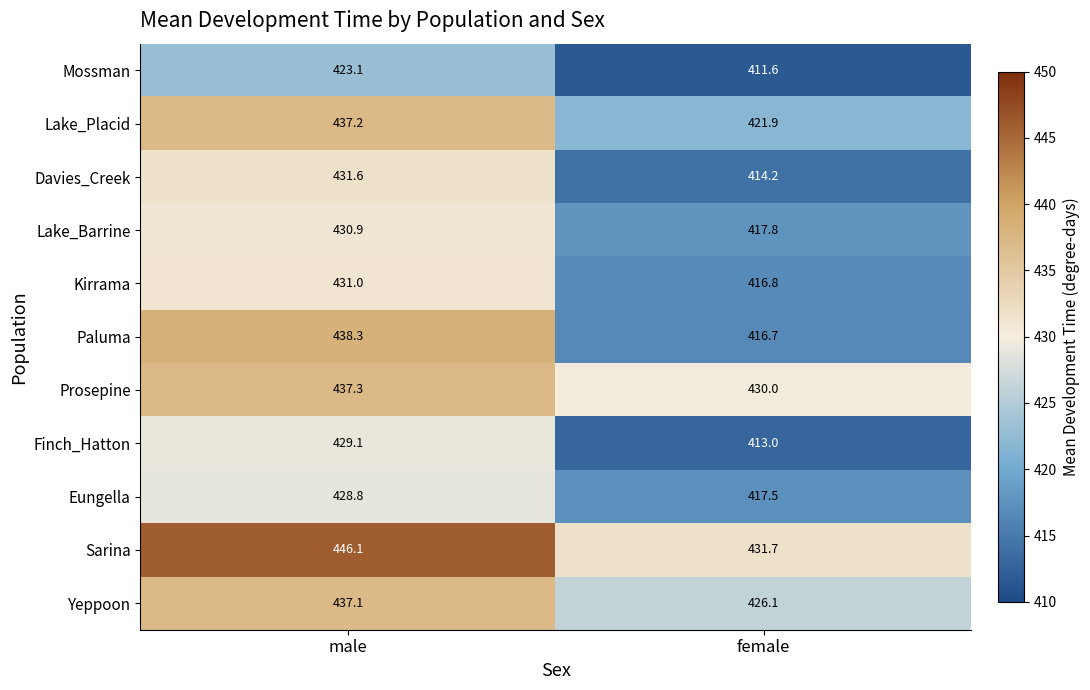

What is the average value of the Lake_Barrine series?

424.4